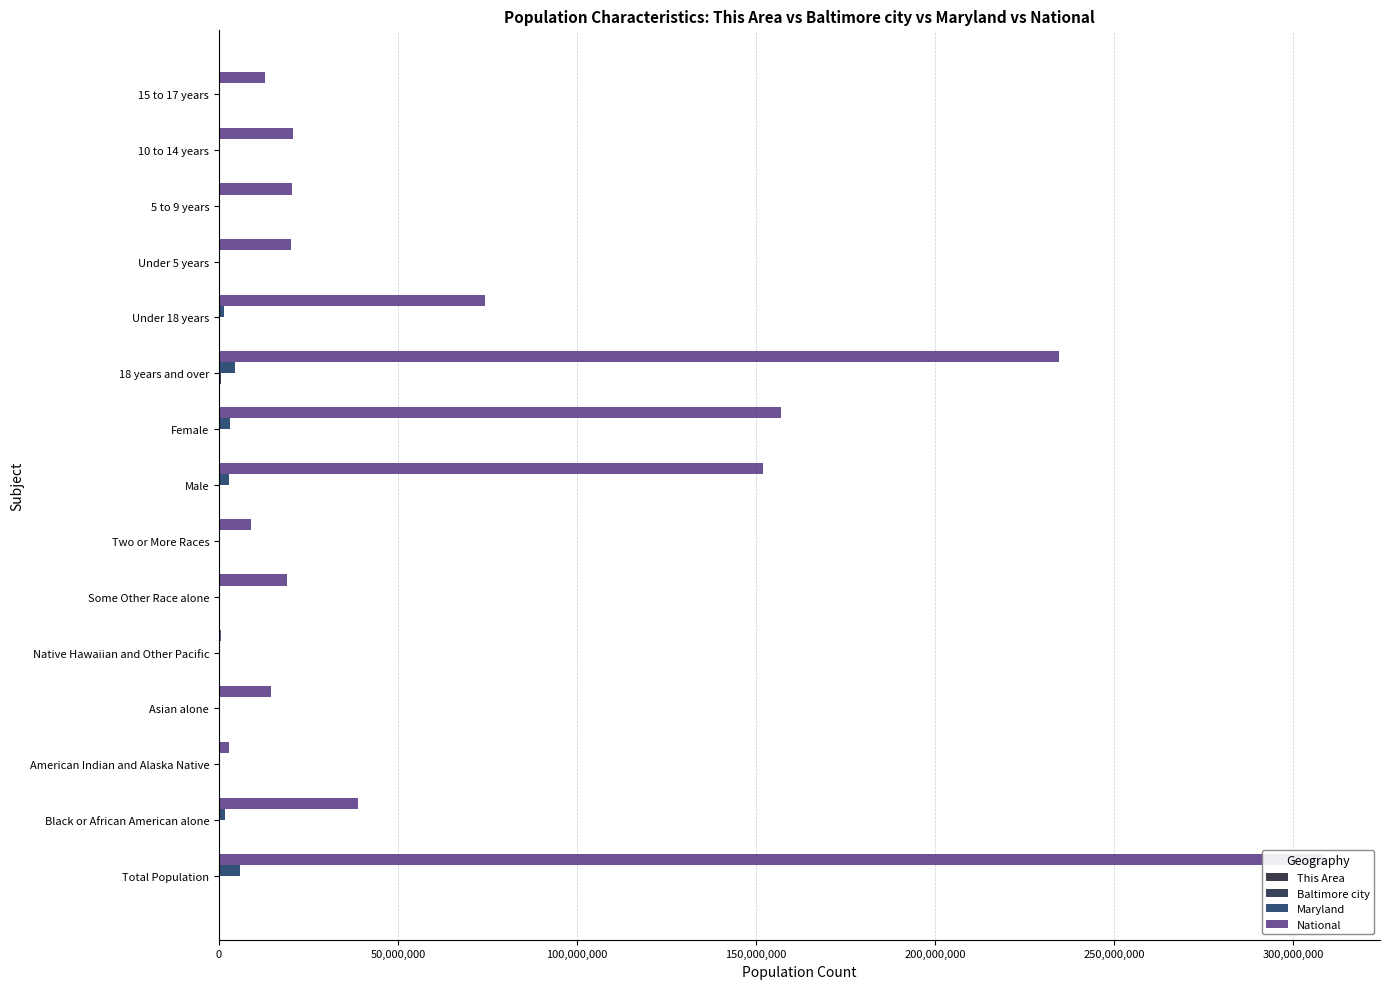

How many bars are there in total?

60